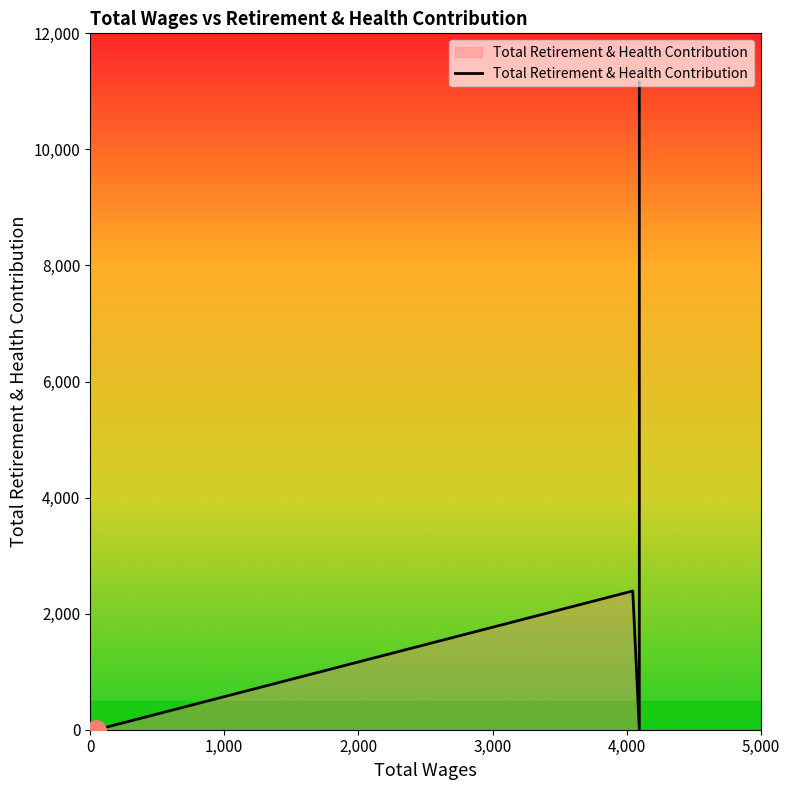

Count the values in the range 0 to 7981.

5